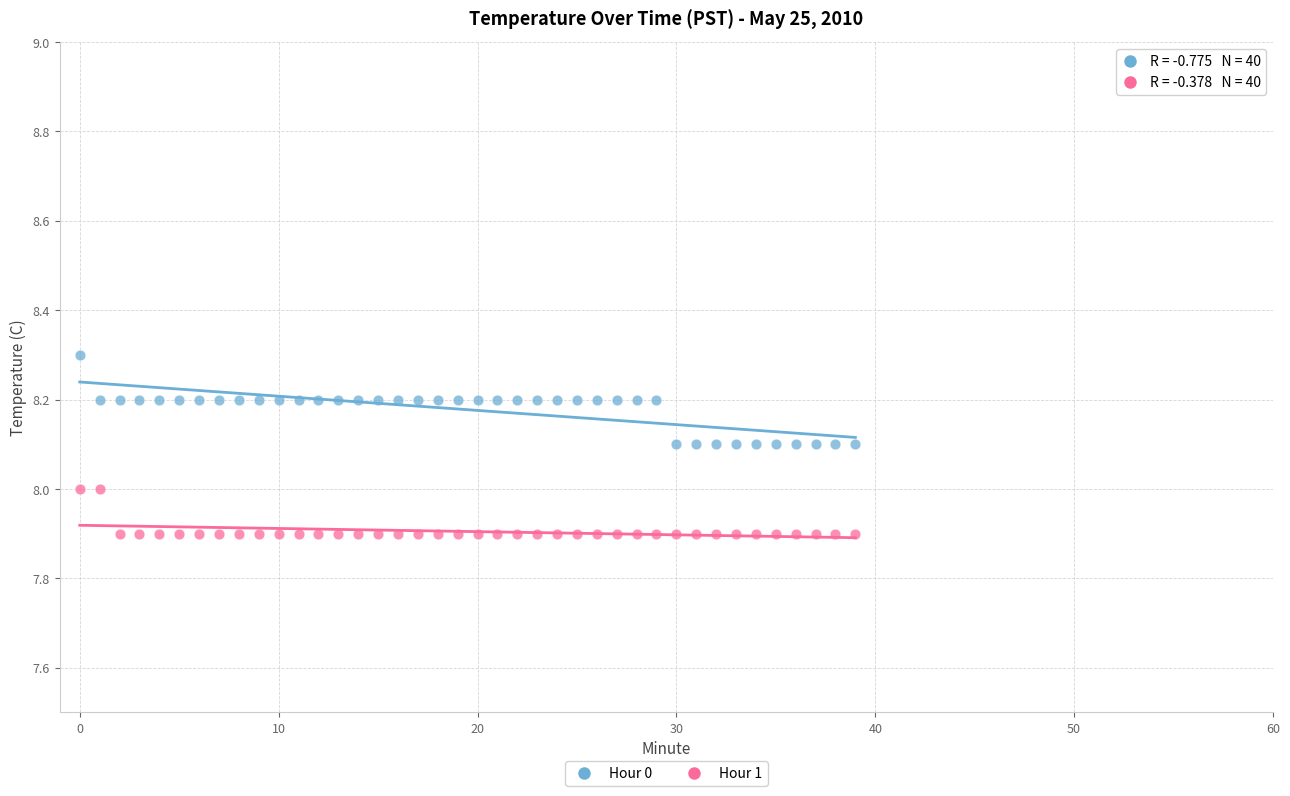

Across all data points, what is the range of Y values (max minus min)?

0.4